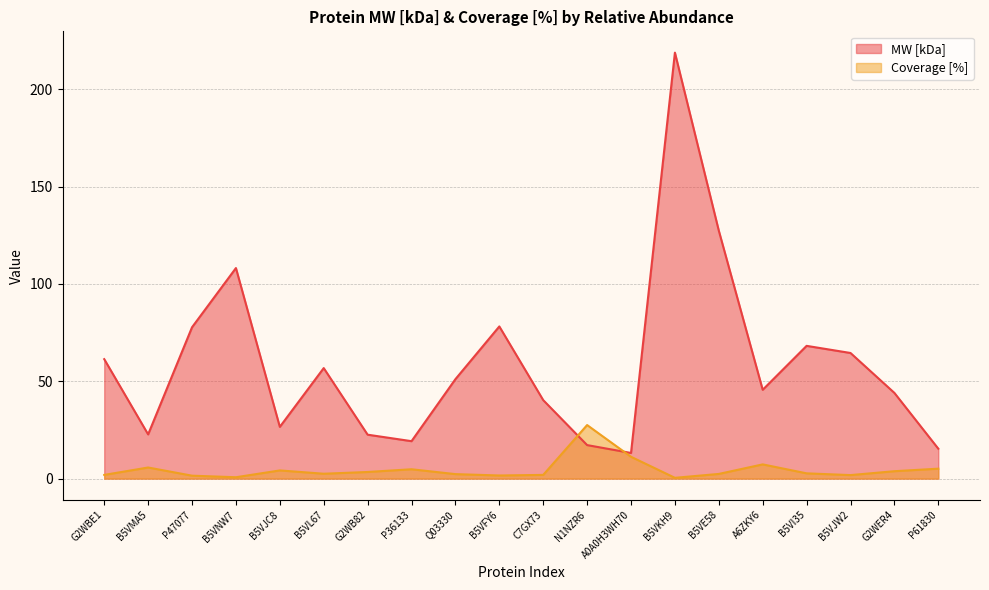

What is the average value of the MW [kDa] series?

58.9